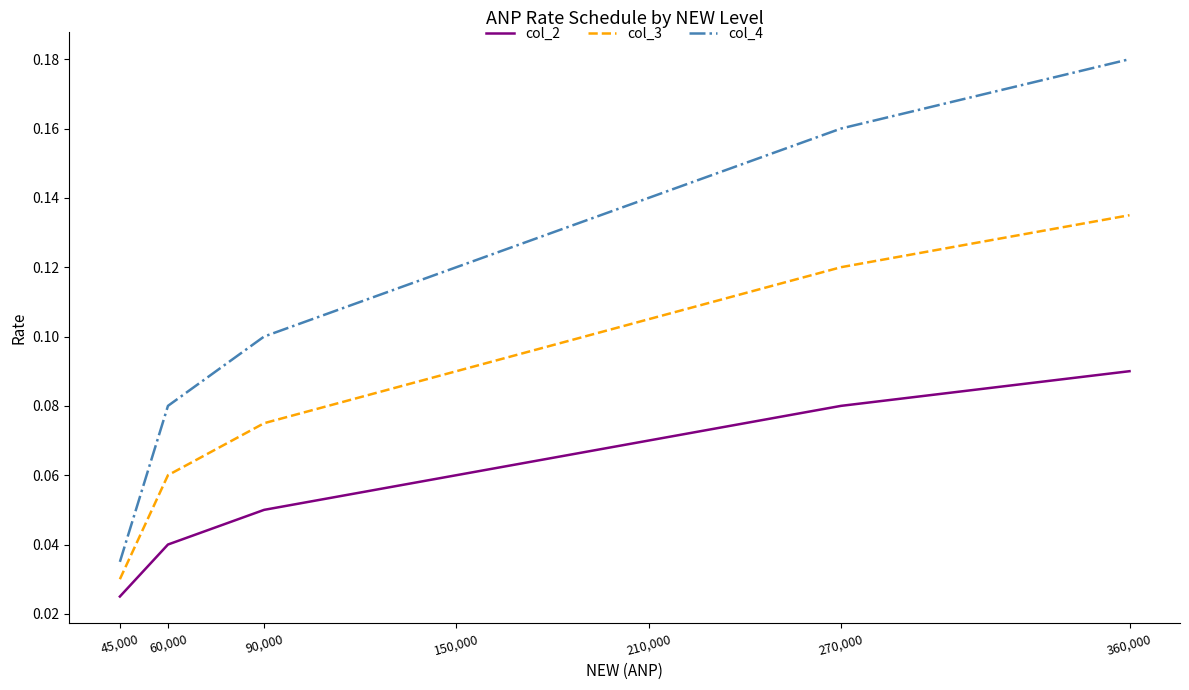

True or false: col_2 and col_4 cross at least once.

False